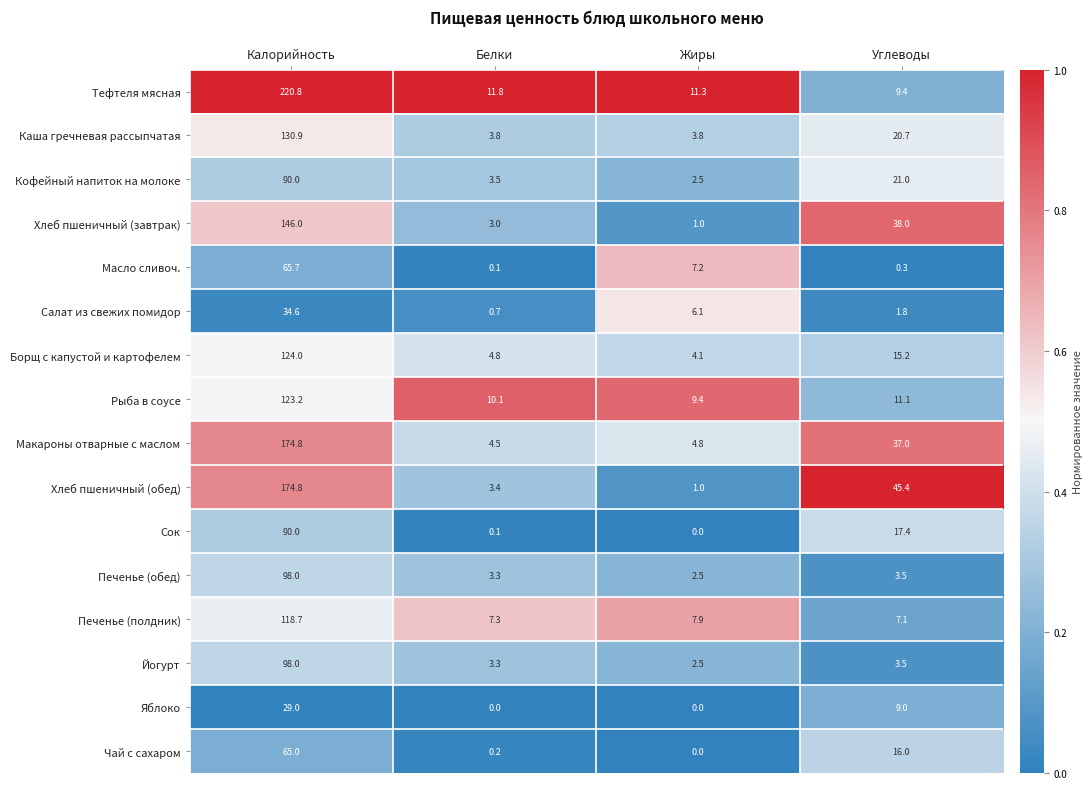

List the labels in order of Хлеб пшеничный (завтрак) value, largest first.

Калорийность, Углеводы, Белки, Жиры